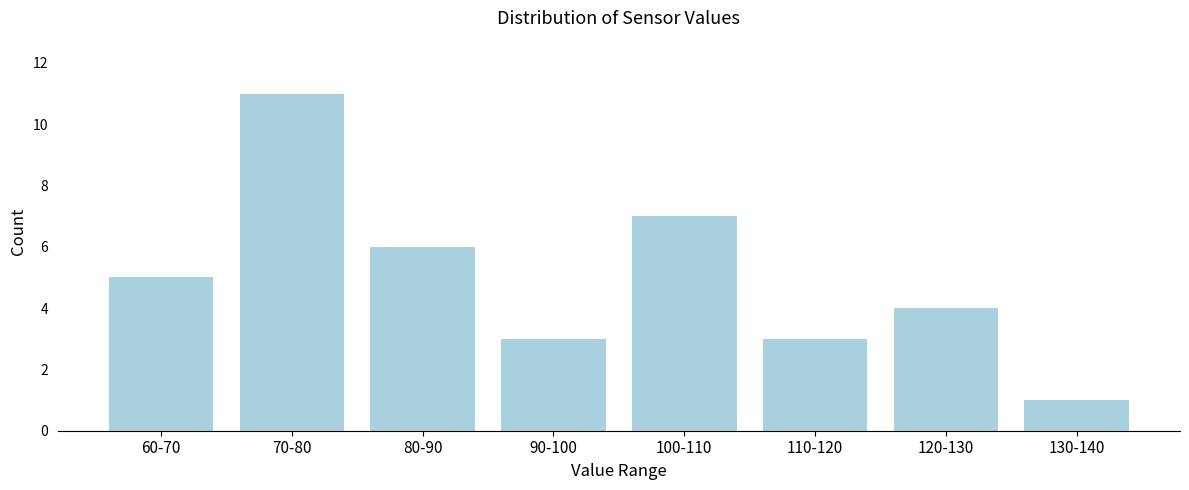

Reading left to right, list all the values displayed in this chart.

5	11	6	3	7	3	4	1